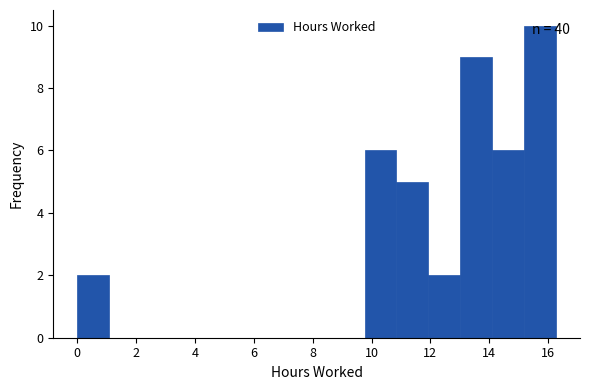

Which range on the x-axis has the tallest bar?

15.2 to 16.2